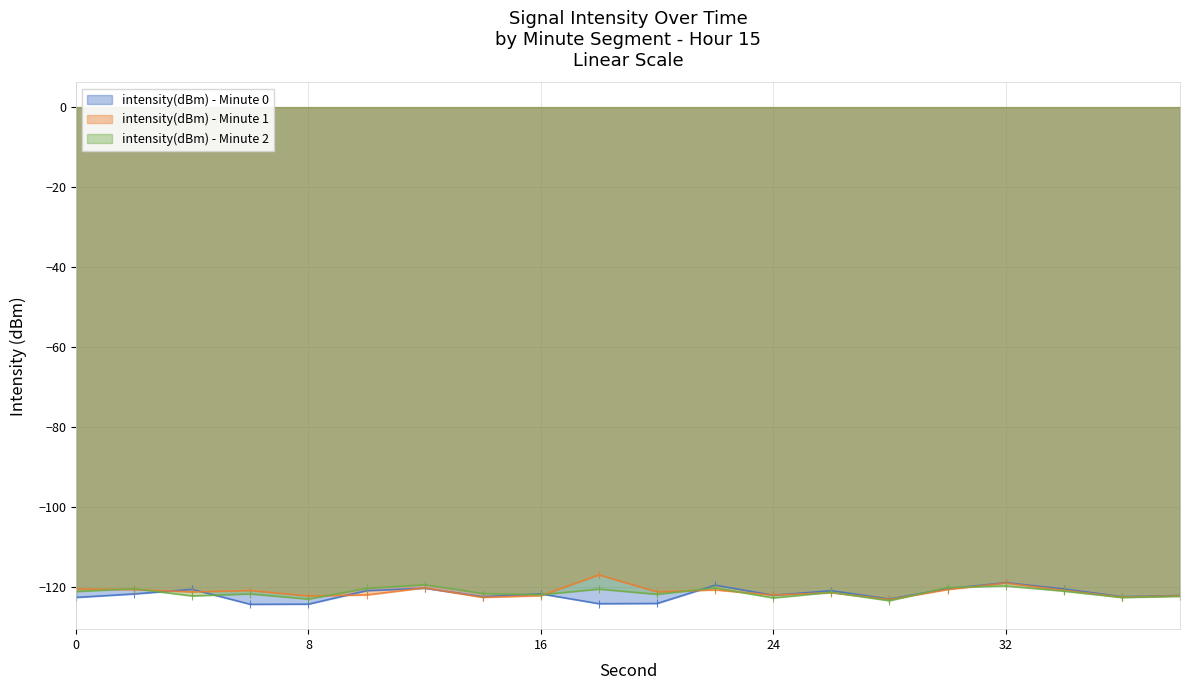

Rank the series by their average value, from lowest to highest.

intensity(dBm) - Minute 0, intensity(dBm) - Minute 2, intensity(dBm) - Minute 1